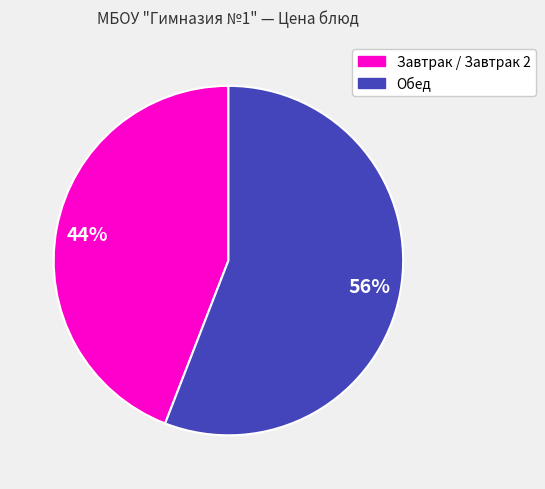

How many slices are in this pie chart?

2